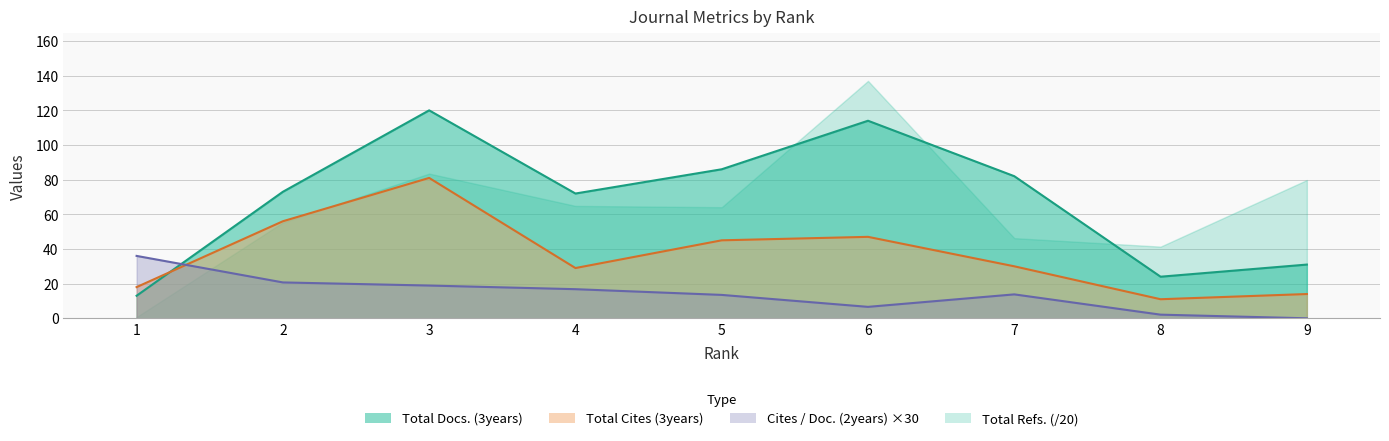

What is the highest value of the Total Docs. (3years) series?

120.0